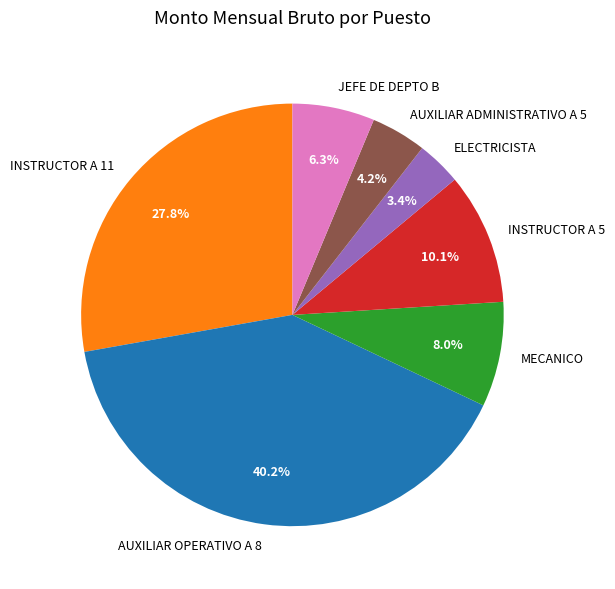

Which slice is the largest?

AUXILIAR OPERATIVO A 8